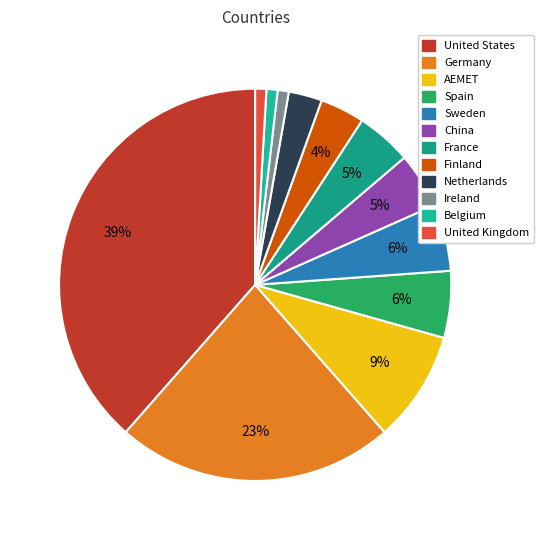

Is it true that Belgium is 1% of the pie?

True